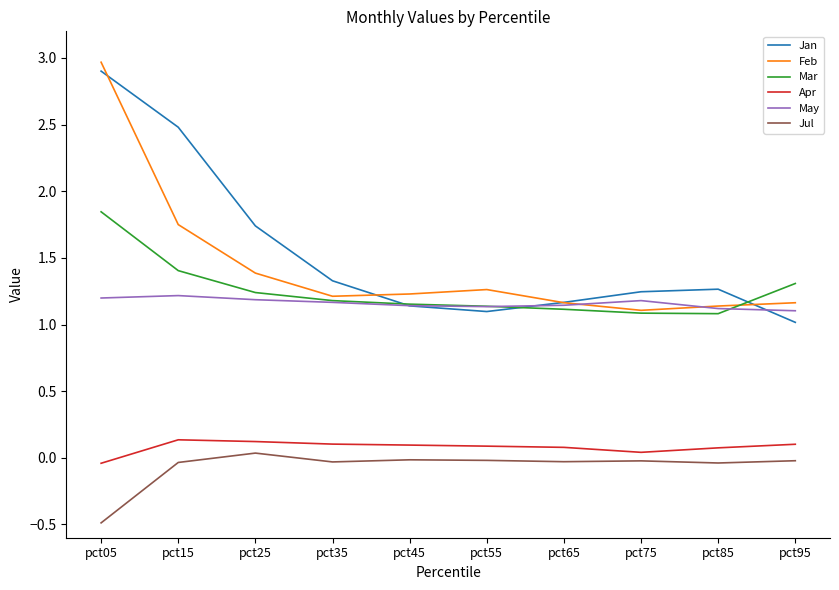

Is it true that Jan equals 1.7 at pct45?

False